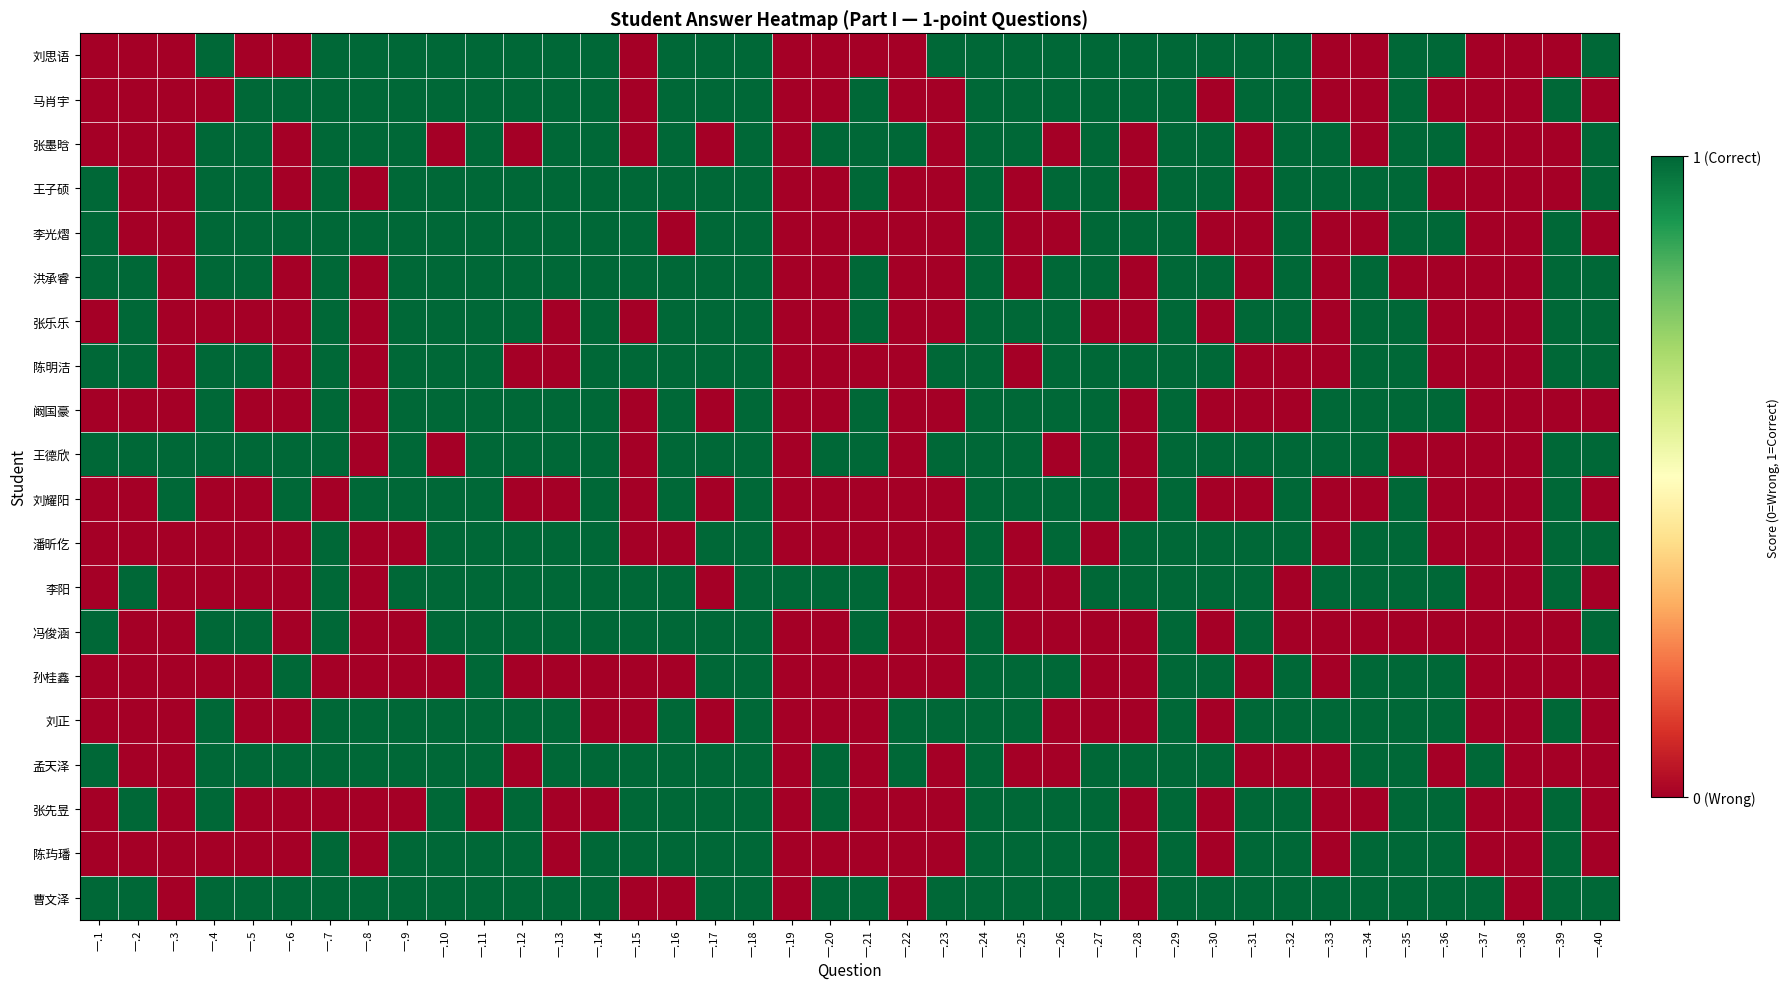

Between 一.15 and 一.39, which is larger?

一.15